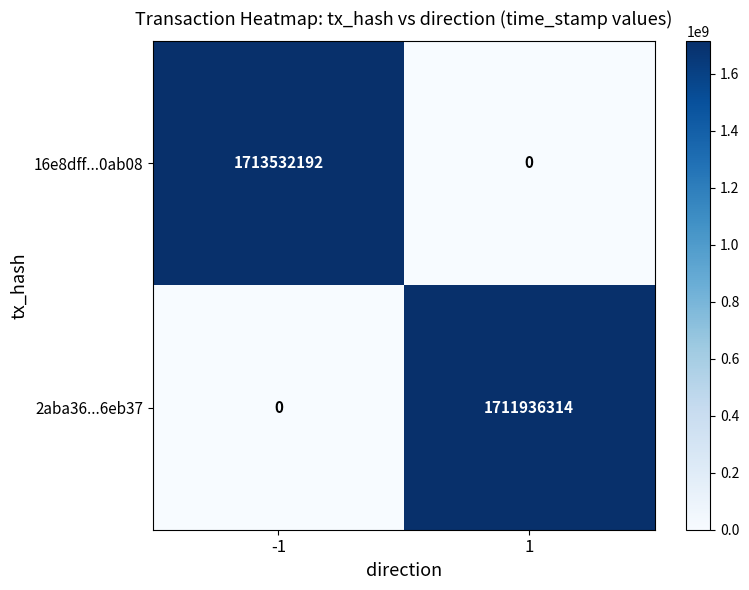

Reading left to right, what are all the values shown in this chart?

16e8dff...0ab08: 1713532192	0
2aba36...6eb37: 0	1711936314